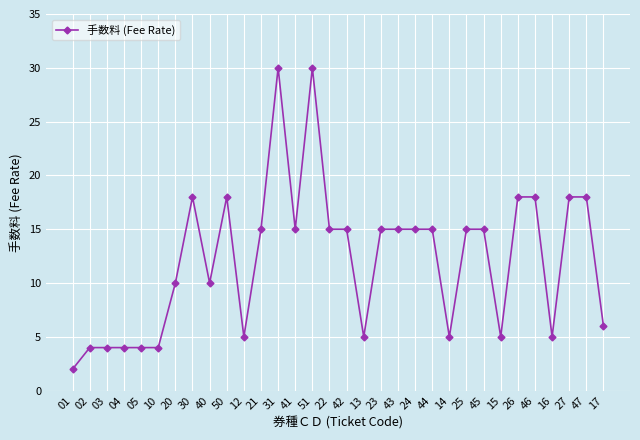

What is the value of the 9th point from the left?

10